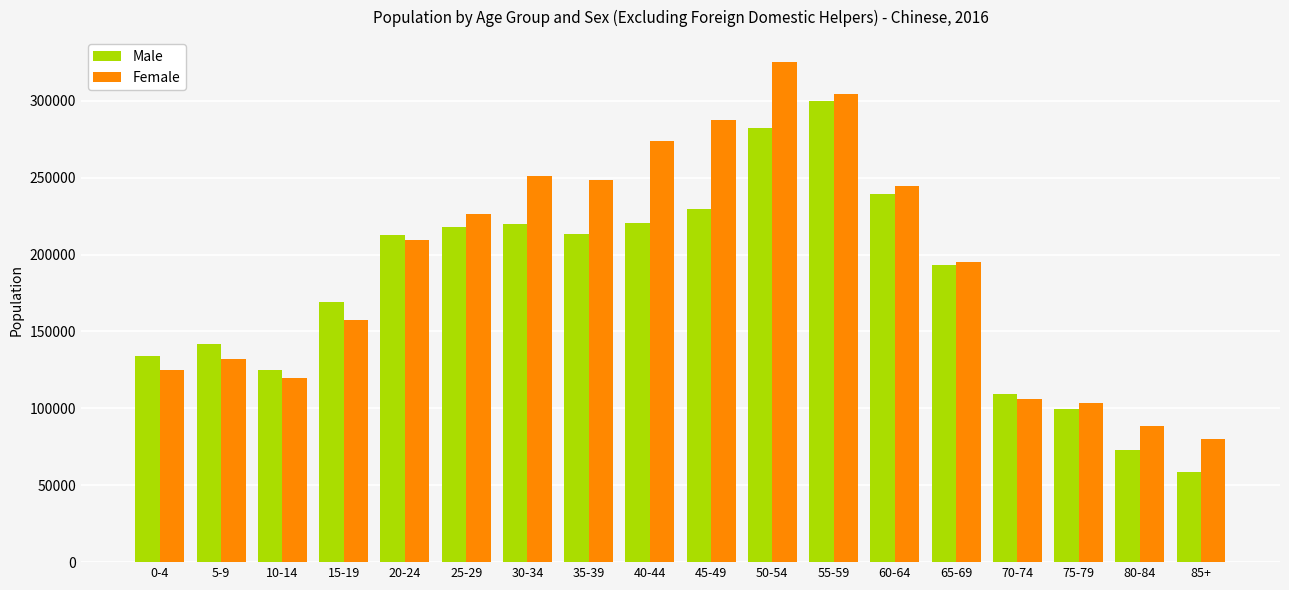

What value does the Male series have at 70-74, to the nearest 10?

109330